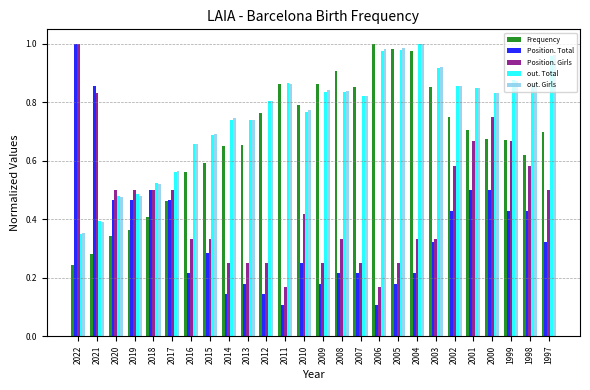

What are all the series names shown in the legend?

Frequency, Position. Total, Position. Girls, out. Total, out. Girls